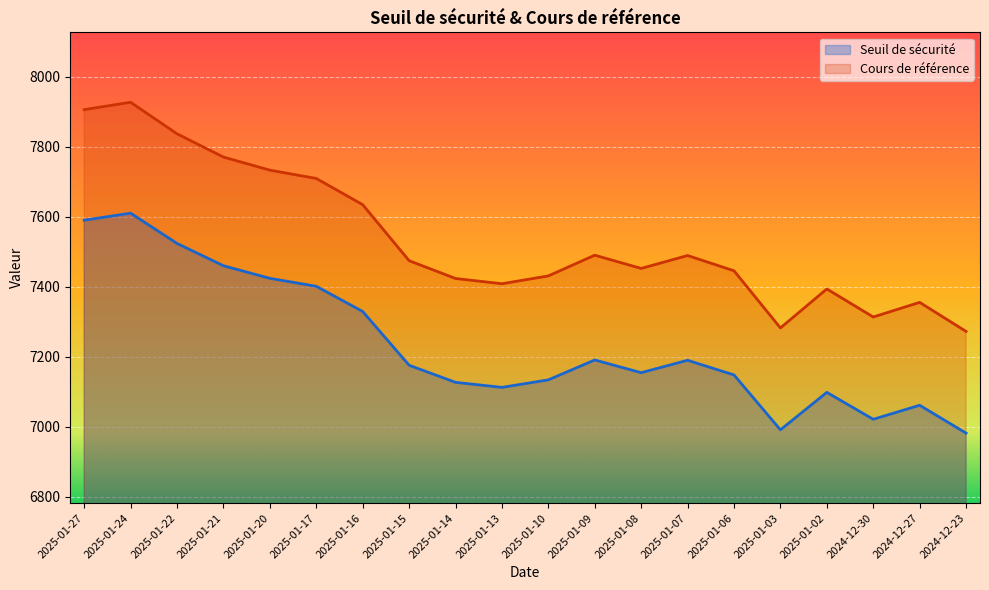

What is the difference between the maximum and minimum values in the Cours de référence series?

655.3